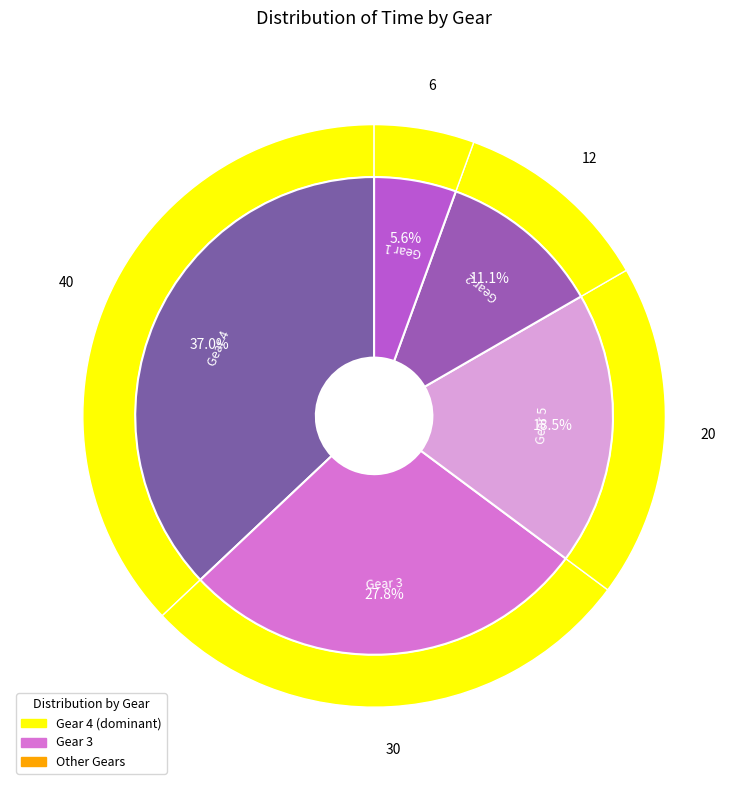

What is the smallest slice in the pie chart?

Gear 1